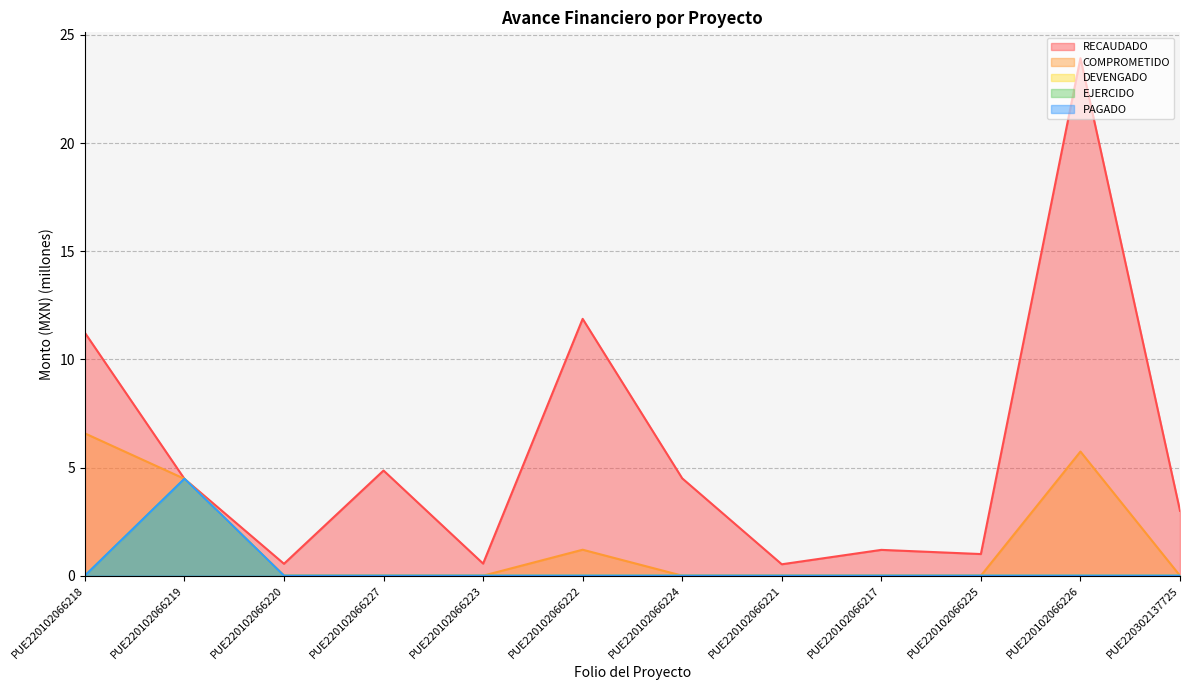

Reading left to right, extract all data points from this chart.

RECAUDADO: PUE220102066218=11.2	PUE220102066219=4.5	PUE220102066220=0.6	PUE220102066227=4.9	PUE220102066223=0.6	PUE220102066222=11.9	PUE220102066224=4.5	PUE220102066221=0.5	PUE220102066217=1.2	PUE220102066225=1.0	PUE220102066226=23.9	PUE220302137725=3.0
COMPROMETIDO: PUE220102066218=6.6	PUE220102066219=4.5	PUE220102066220=0.0	PUE220102066227=0.0	PUE220102066223=0.0	PUE220102066222=1.2	PUE220102066224=0.0	PUE220102066221=0.0	PUE220102066217=0.0	PUE220102066225=0.0	PUE220102066226=5.7	PUE220302137725=0.0
DEVENGADO: PUE220102066218=0.0	PUE220102066219=4.5	PUE220102066220=0.0	PUE220102066227=0.0	PUE220102066223=0.0	PUE220102066222=0.0	PUE220102066224=0.0	PUE220102066221=0.0	PUE220102066217=0.0	PUE220102066225=0.0	PUE220102066226=0.0	PUE220302137725=0.0
EJERCIDO: PUE220102066218=0.0	PUE220102066219=4.5	PUE220102066220=0.0	PUE220102066227=0.0	PUE220102066223=0.0	PUE220102066222=0.0	PUE220102066224=0.0	PUE220102066221=0.0	PUE220102066217=0.0	PUE220102066225=0.0	PUE220102066226=0.0	PUE220302137725=0.0
PAGADO: PUE220102066218=0.0	PUE220102066219=4.5	PUE220102066220=0.0	PUE220102066227=0.0	PUE220102066223=0.0	PUE220102066222=0.0	PUE220102066224=0.0	PUE220102066221=0.0	PUE220102066217=0.0	PUE220102066225=0.0	PUE220102066226=0.0	PUE220302137725=0.0